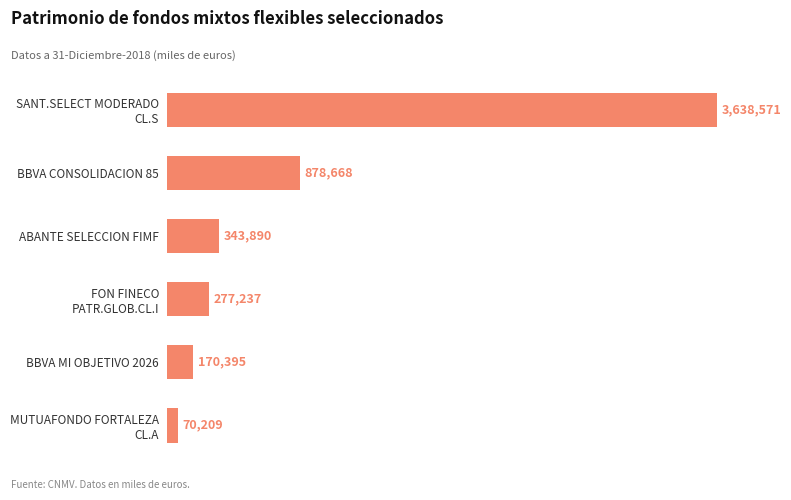

Rank the categories by value from lowest to highest.

MUTUAFONDO FORTALEZA
CL.A, BBVA MI OBJETIVO 2026, FON FINECO
PATR.GLOB.CL.I, ABANTE SELECCION FIMF, BBVA CONSOLIDACION 85, SANT.SELECT MODERADO
CL.S